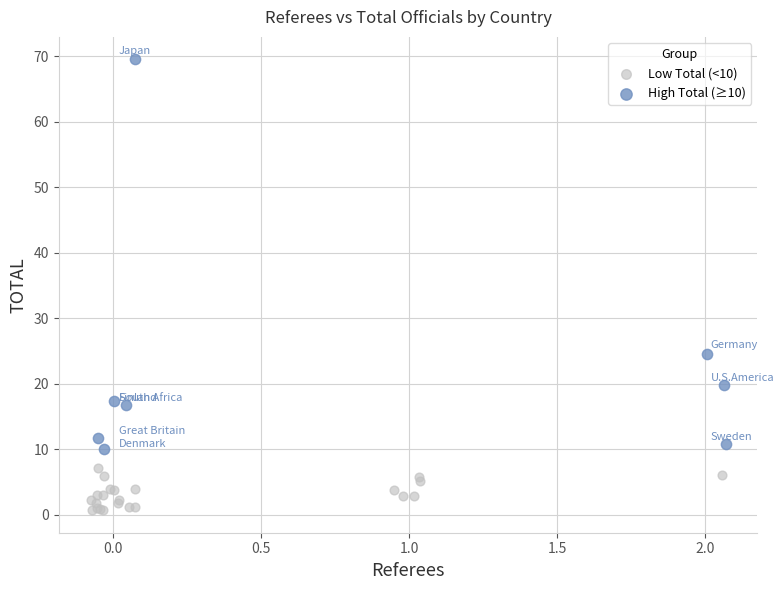

Which series reaches the maximum Y coordinate?

High Total (≥10)